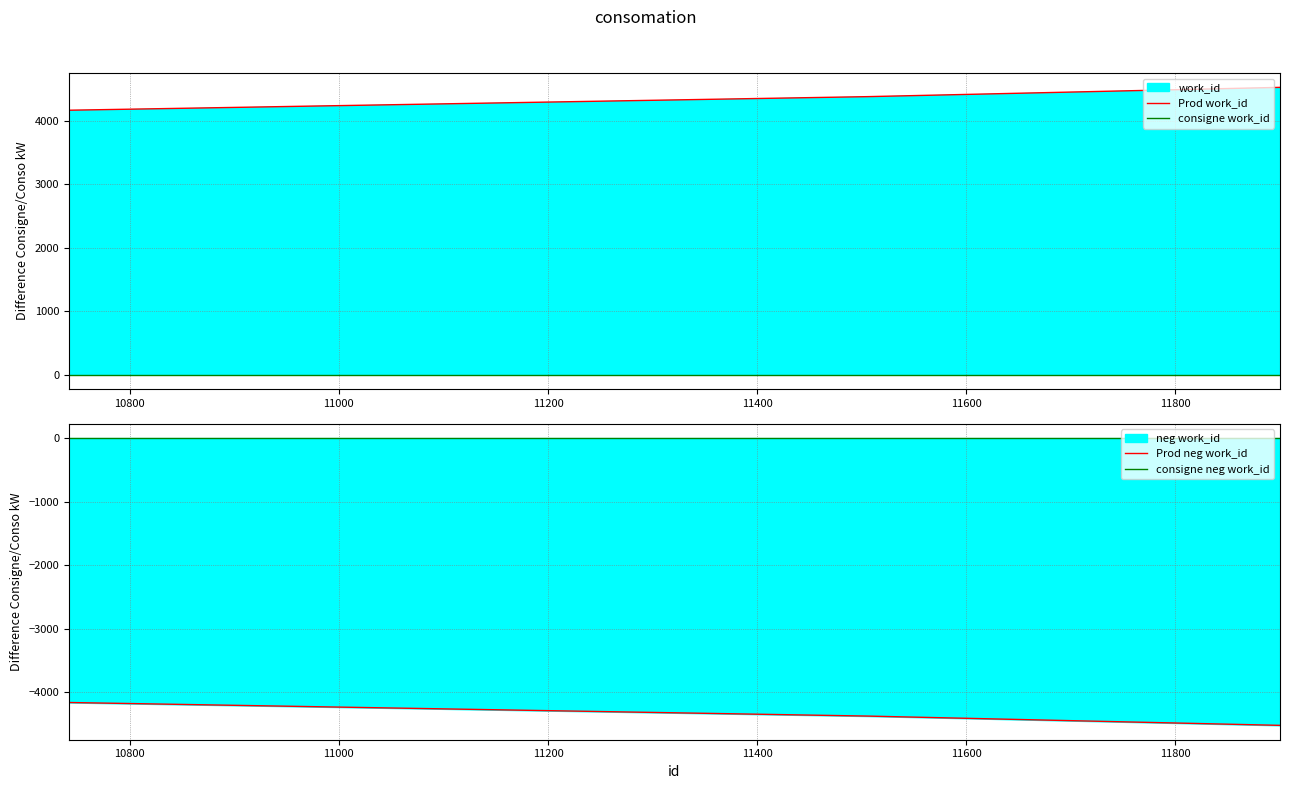

What is the difference between the maximum and minimum values in the Prod neg work_id series?

360